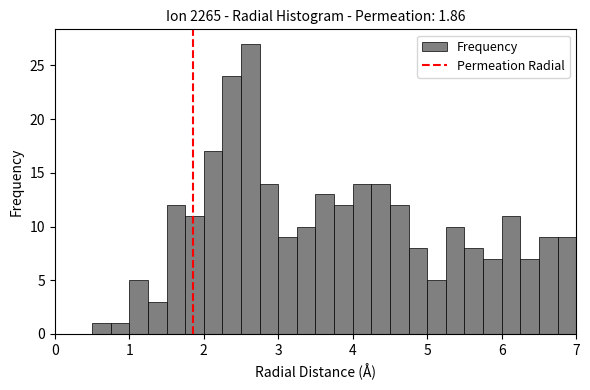

Around what value on the x-axis is the tallest bar? Give the approximate position of its centre, as read against the axis.

2.6